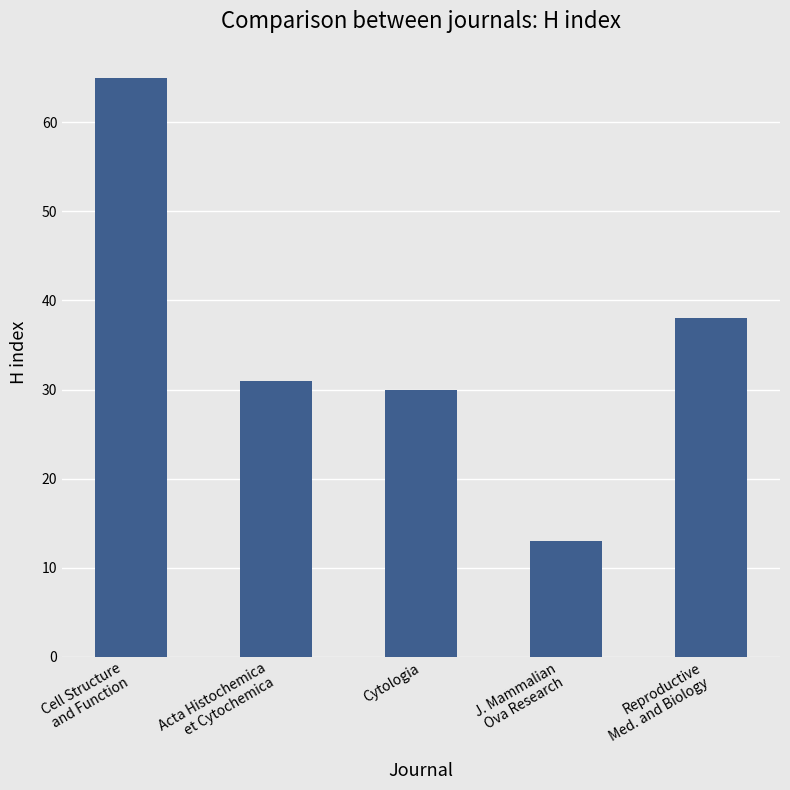

Reading left to right, transcribe all the data shown in this chart.

Cell Structure
and Function=65	Acta Histochemica
et Cytochemica=31	Cytologia=30	J. Mammalian
Ova Research=13	Reproductive
Med. and Biology=38